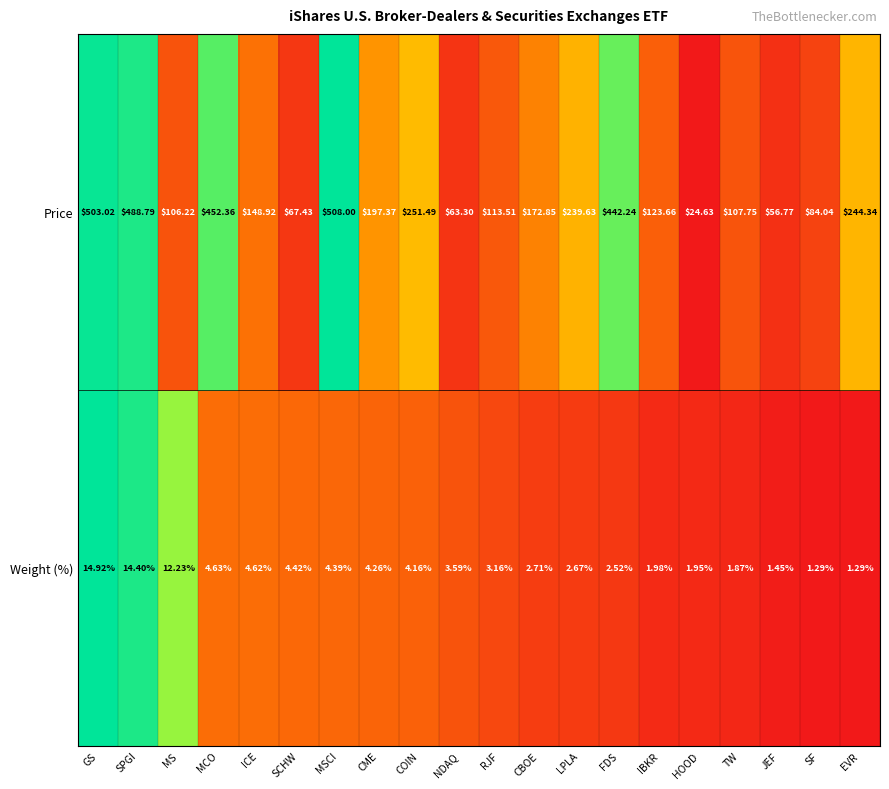

Where does the Weight (%) series first go above 3?

GS